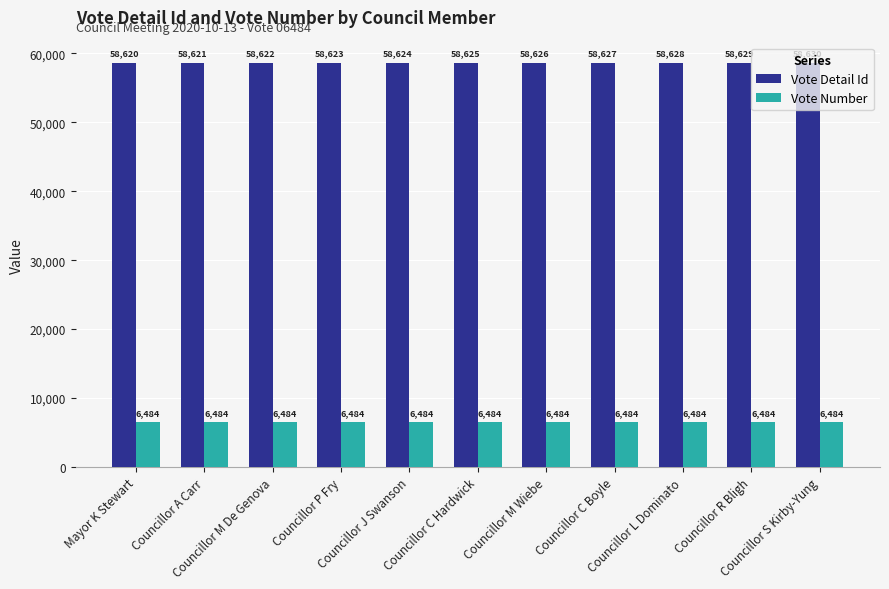

What is the value of the Vote Detail Id bar at the 2nd from the left?

58621